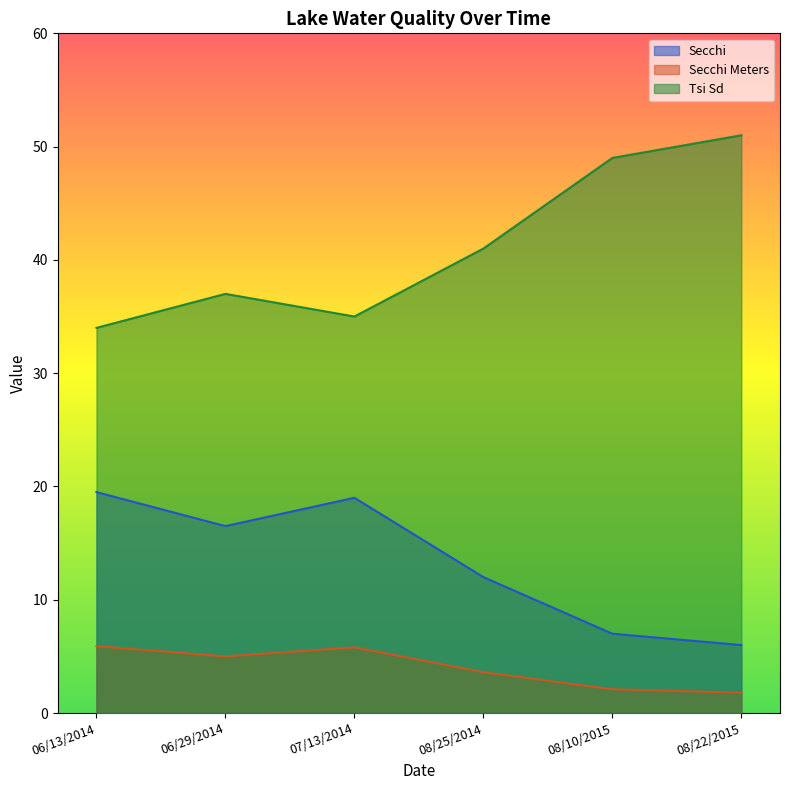

Which series has the largest total across all categories?

Tsi Sd